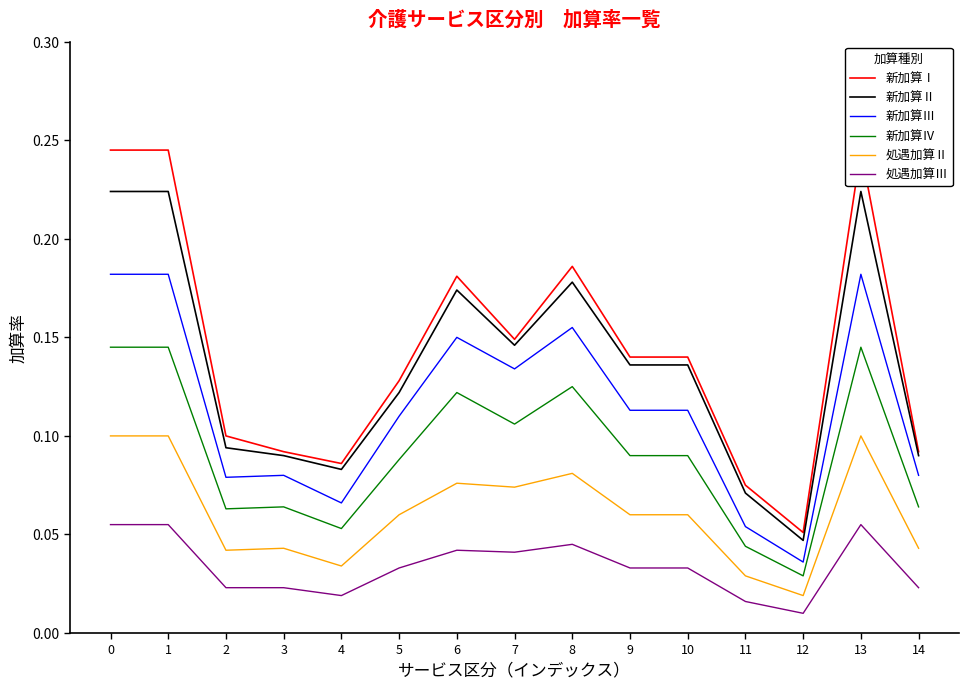

What is the spread (max minus min) of values at 4?

0.1